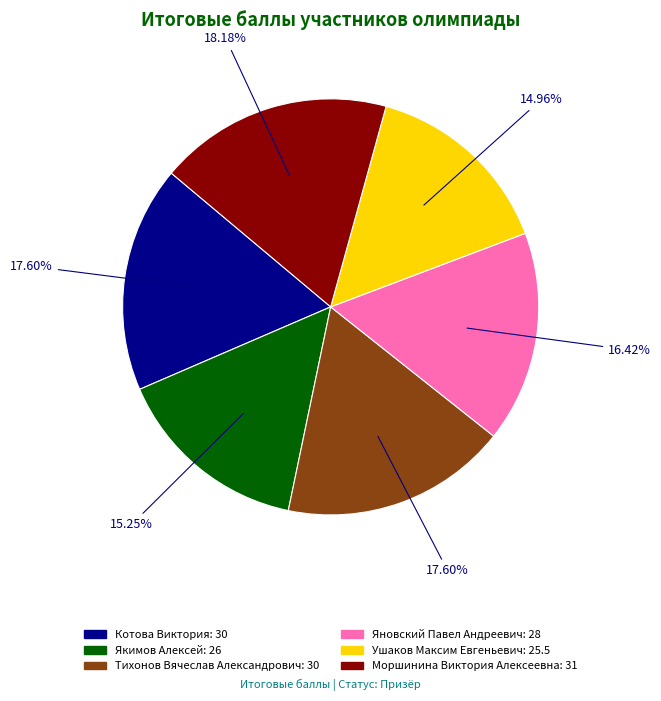

How much of the chart is everything except Котова Виктория?

82.4%